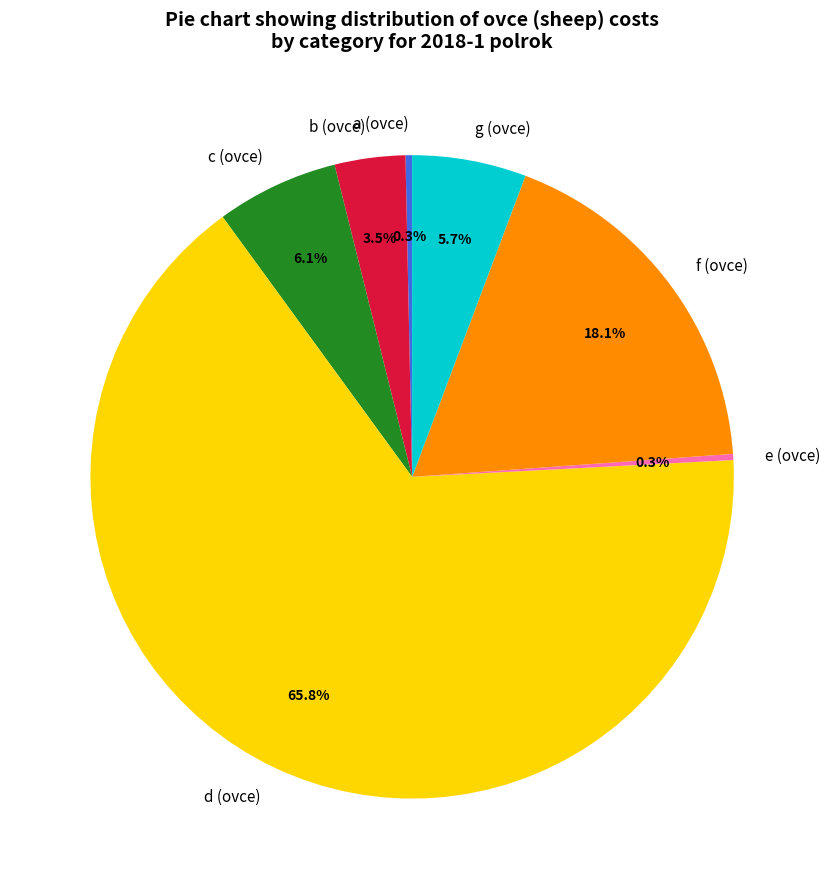

Is the sum of b (ovce) and g (ovce) greater than half?

No